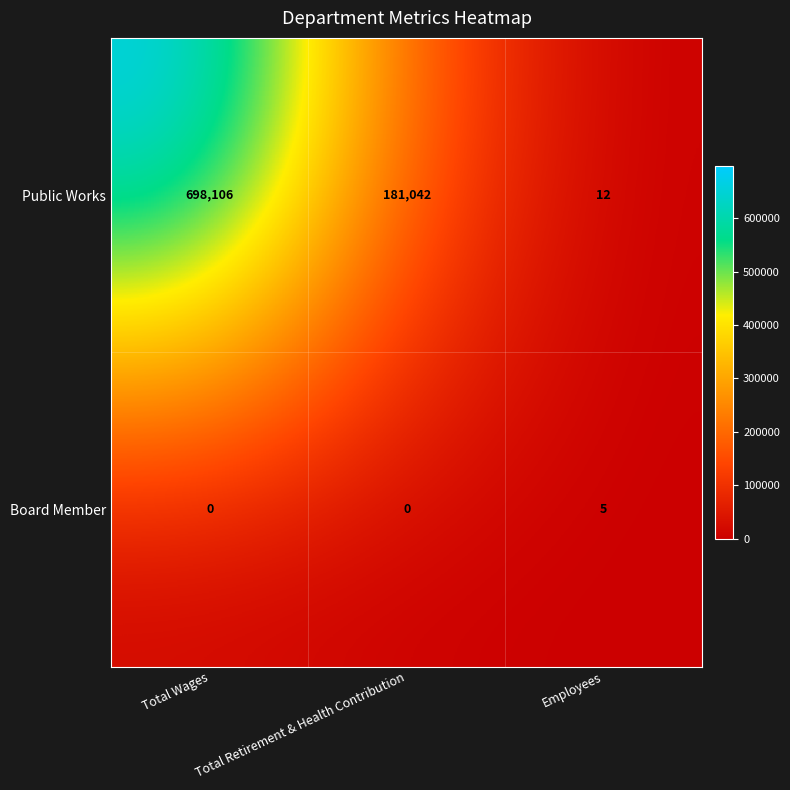

At which category is the sum across all series the highest?

Total Wages